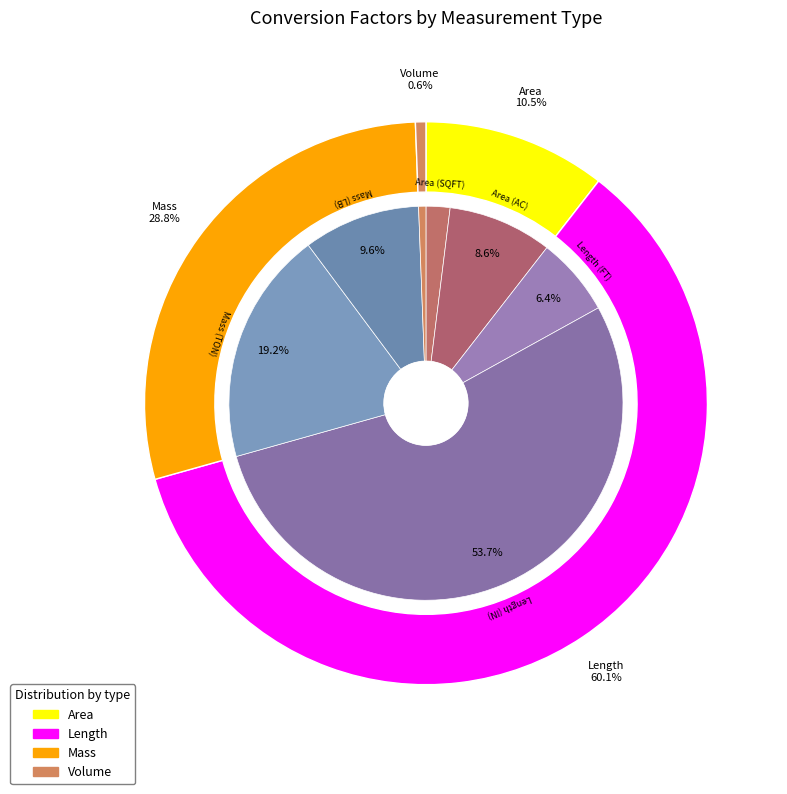

Which category has the biggest portion of the pie?

Length (IN)